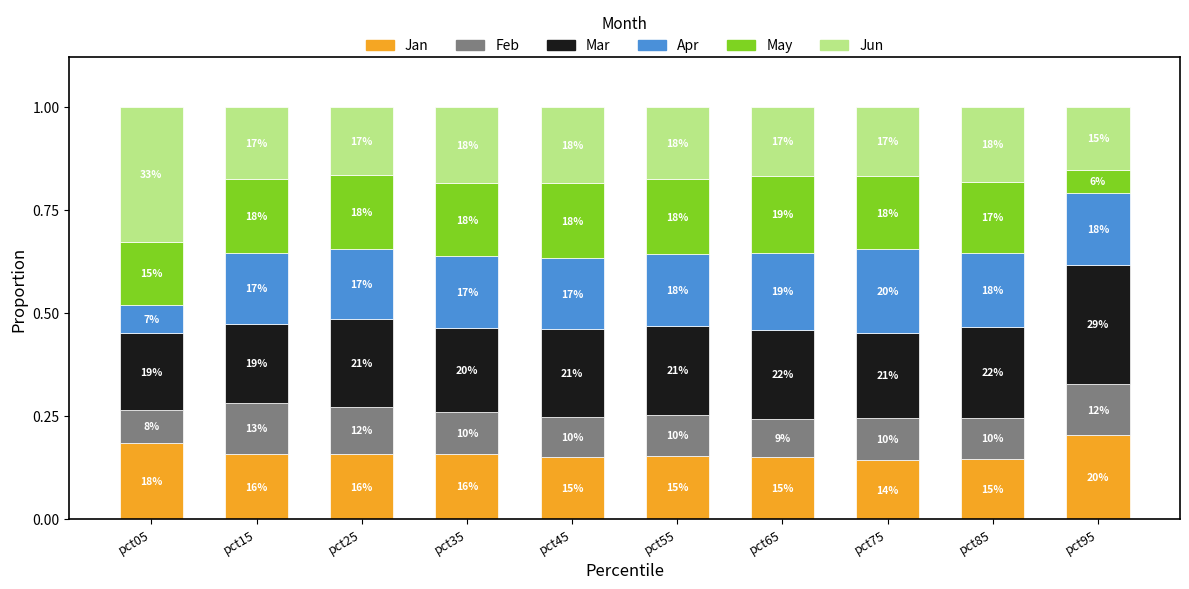

The value of Jan at pct65 is 0.2. True or false?

True